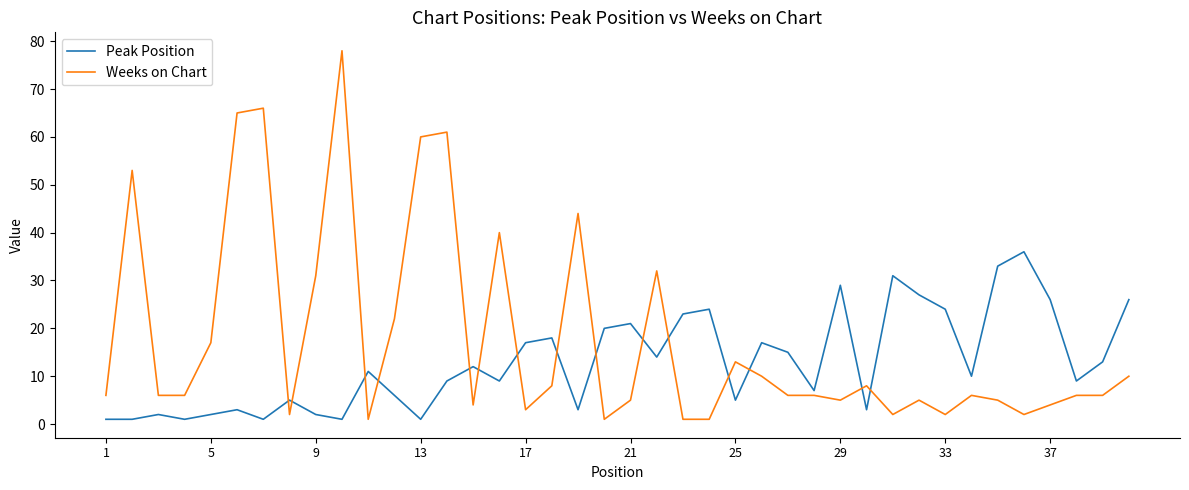

Which series has the largest range (max minus min)?

Weeks on Chart